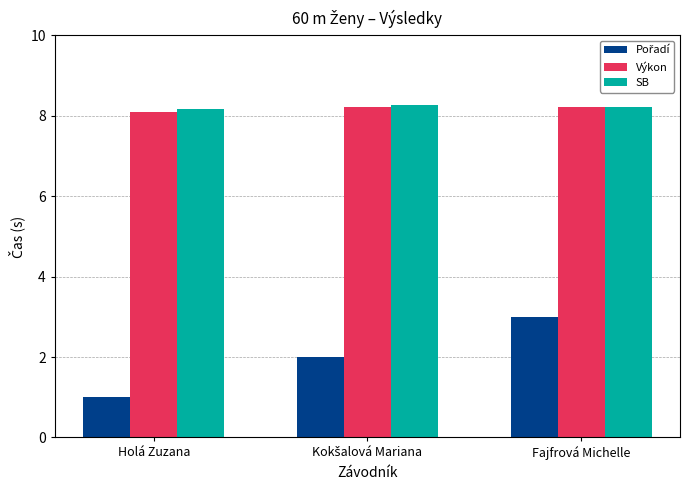

What is the sum of all Výkon values?

24.5